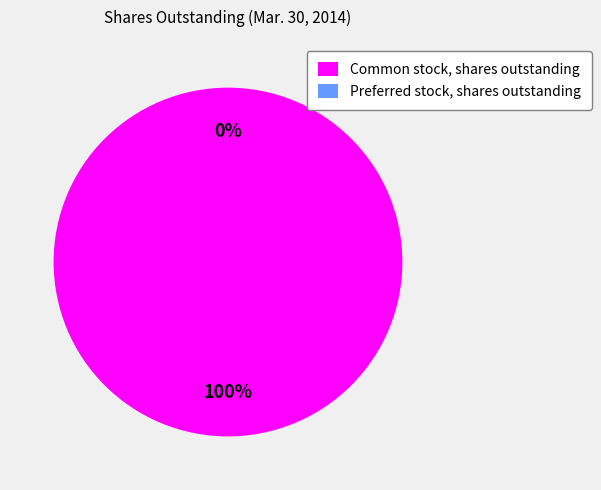

Which slice is the largest?

Common stock, shares outstanding